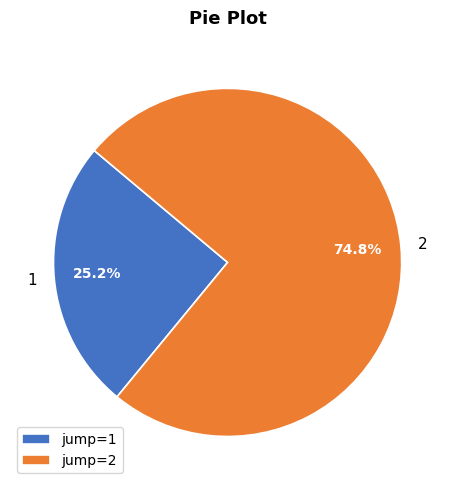

Which slice represents more than half of the pie?

jump=2